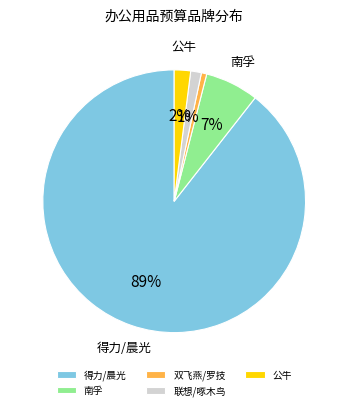

Does 联想/啄木鸟 represent more than half of the total?

No